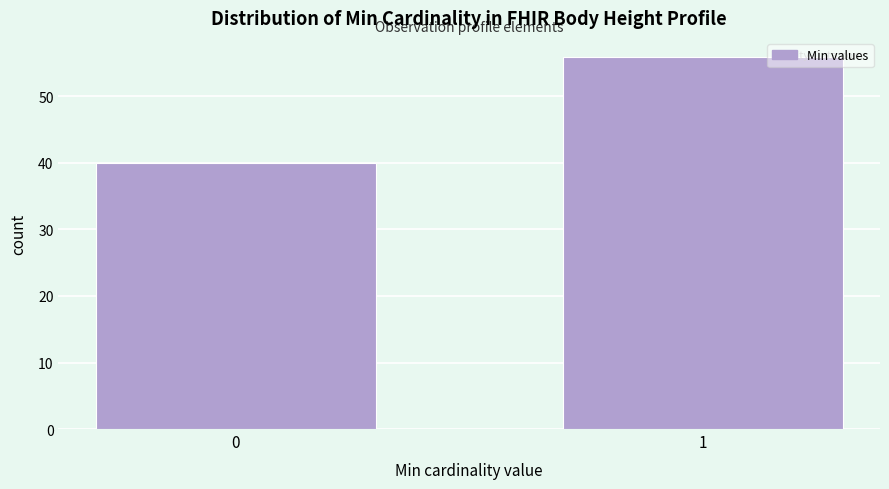

Reading left to right, transcribe all the data shown in this chart.

0=40	1=56